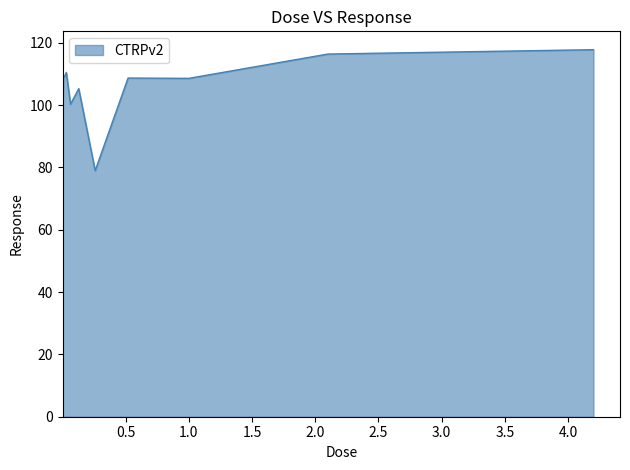

What is the maximum value shown in the chart?

117.8